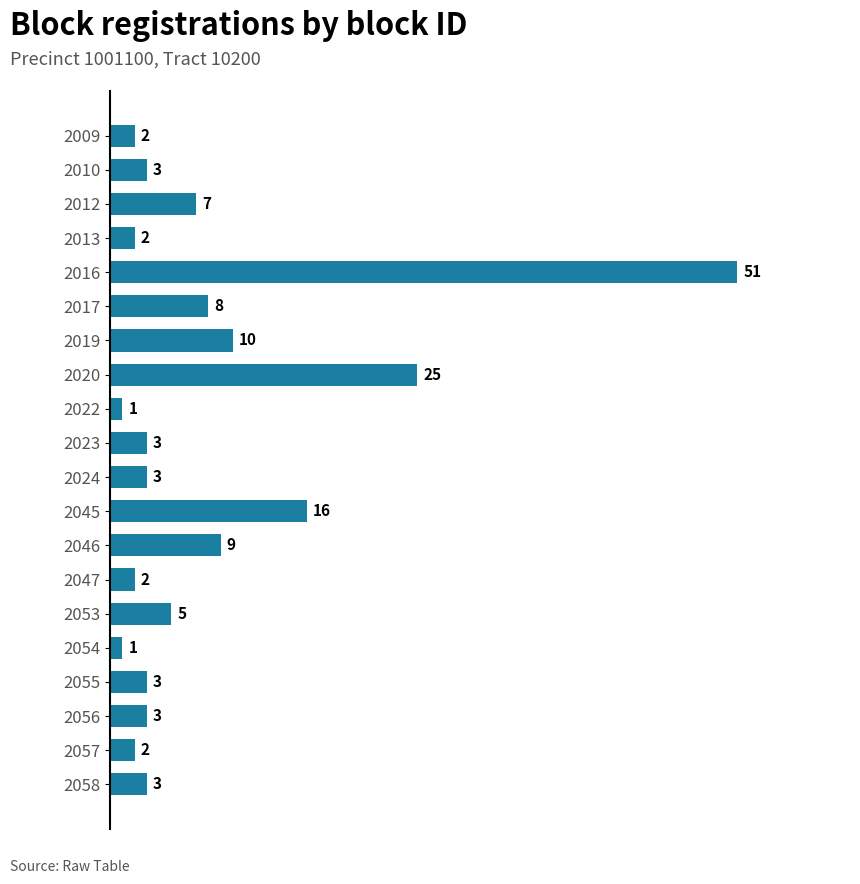

Reading bottom to top, what are all the values shown in this chart?

2058=3	2057=2	2056=3	2055=3	2054=1	2053=5	2047=2	2046=9	2045=16	2024=3	2023=3	2022=1	2020=25	2019=10	2017=8	2016=51	2013=2	2012=7	2010=3	2009=2